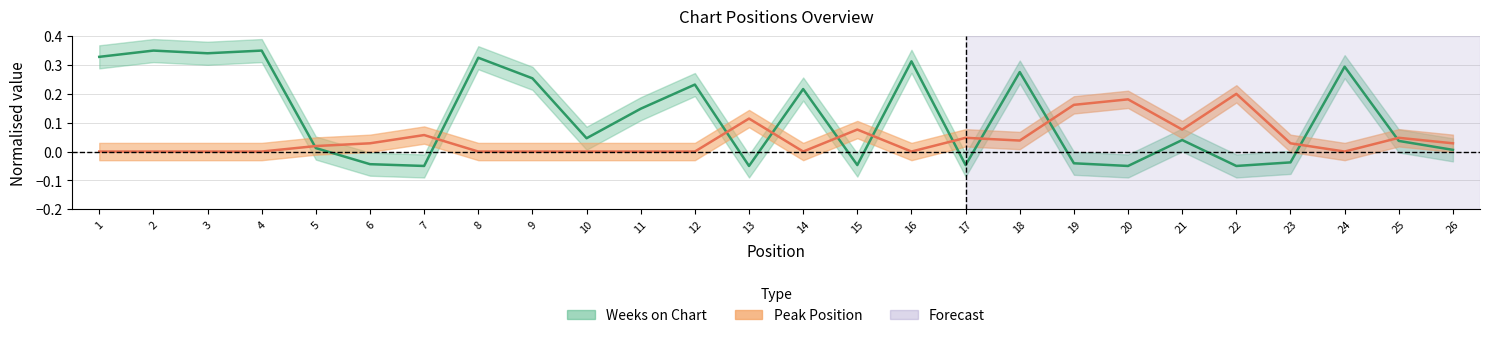

The value of Weeks on Chart at 16 is 0.3. True or false?

True